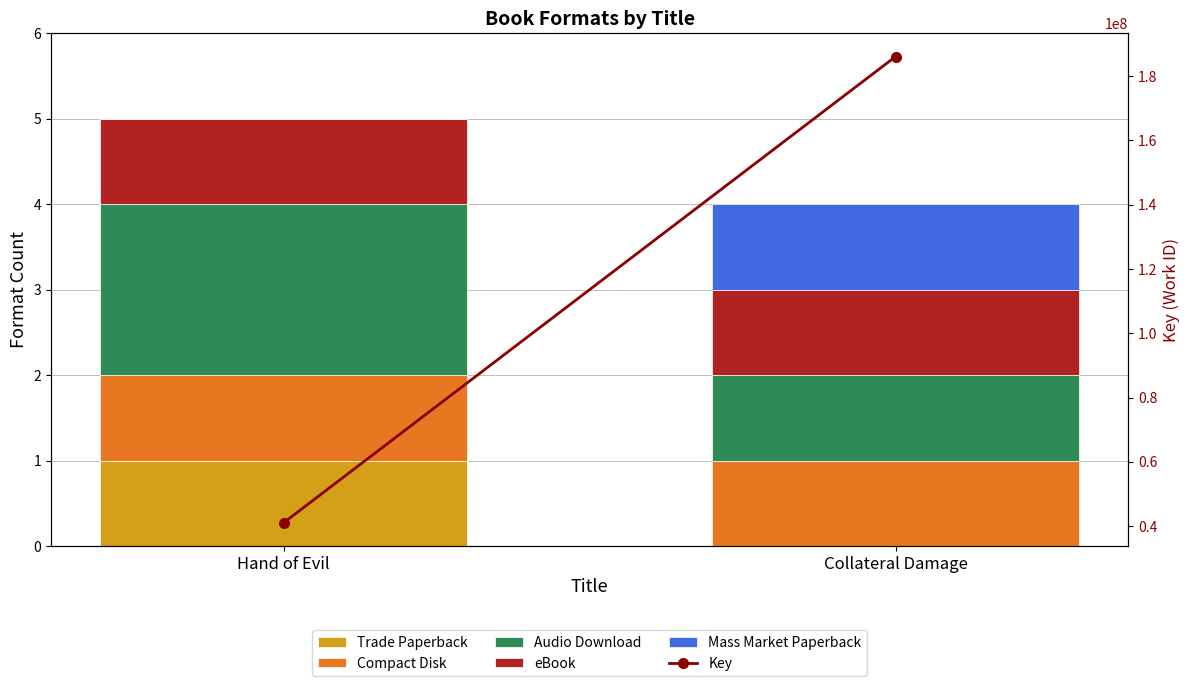

Reading left to right, what are all the values shown in this chart?

Trade Paperback: Hand of Evil=1	Collateral Damage=0
Compact Disk: Hand of Evil=1	Collateral Damage=1
Audio Download: Hand of Evil=2	Collateral Damage=1
eBook: Hand of Evil=1	Collateral Damage=1
Mass Market Paperback: Hand of Evil=0	Collateral Damage=1
Key: Hand of Evil=41027270	Collateral Damage=186071947